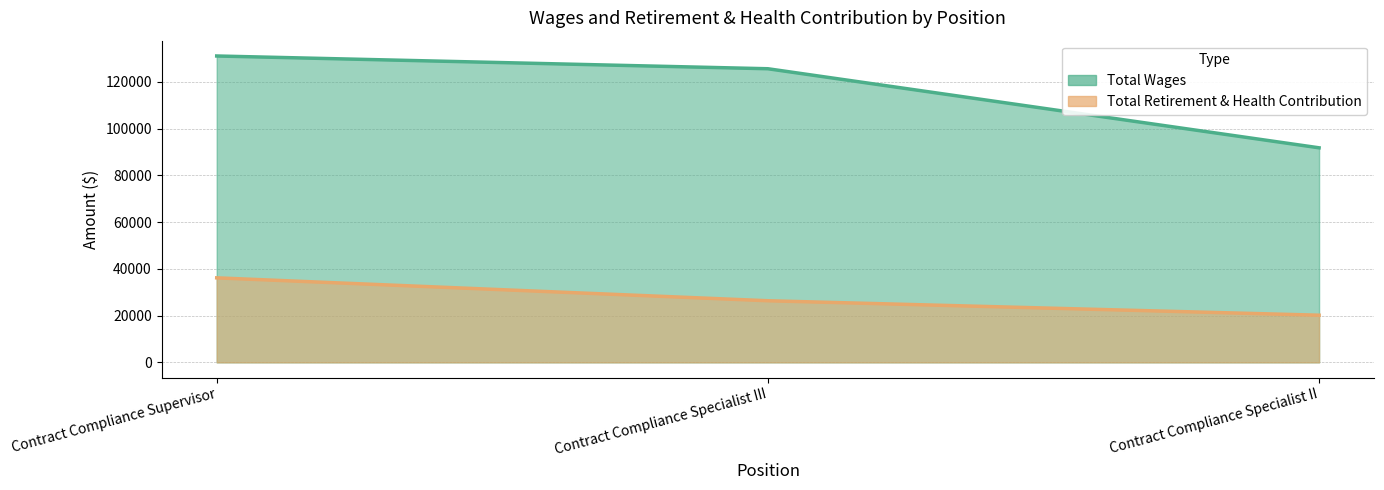

Between Contract Compliance Supervisor and Contract Compliance Specialist III, which series saw the biggest shift?

Total Retirement & Health Contribution